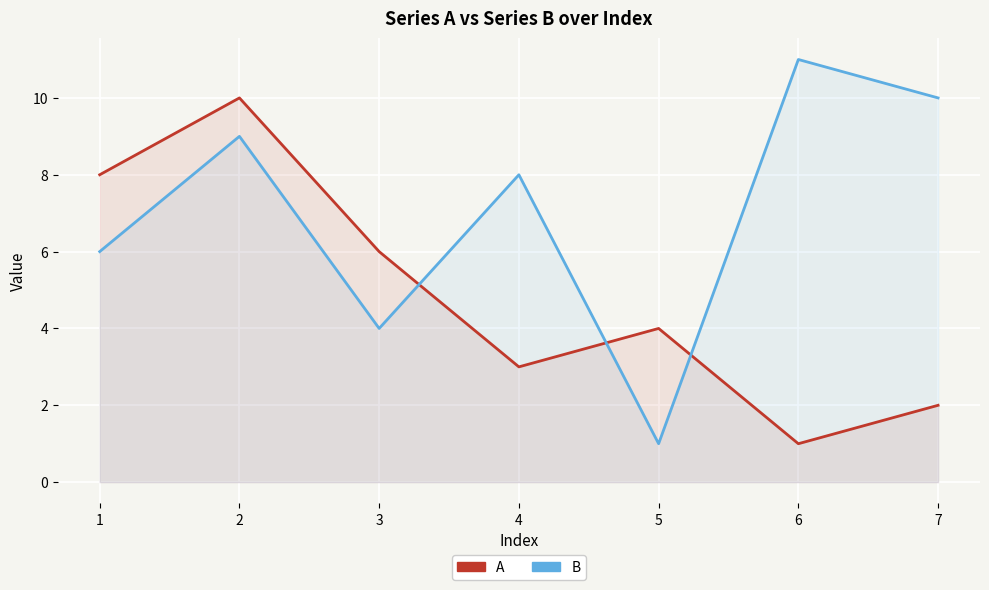

True or false: B has more than 0 interior local peaks.

True